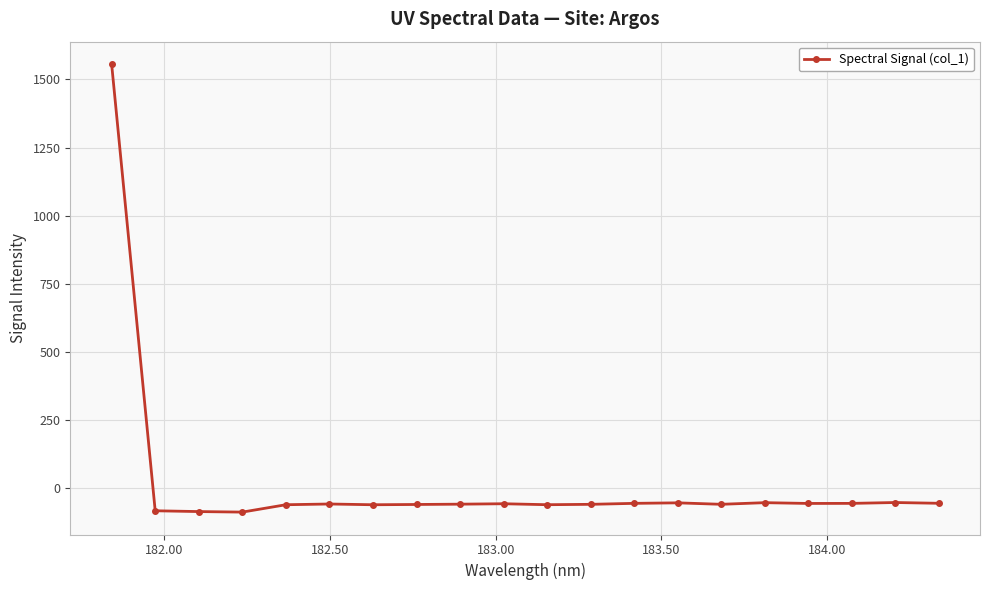

What is the minimum value shown in the chart?

-89.0